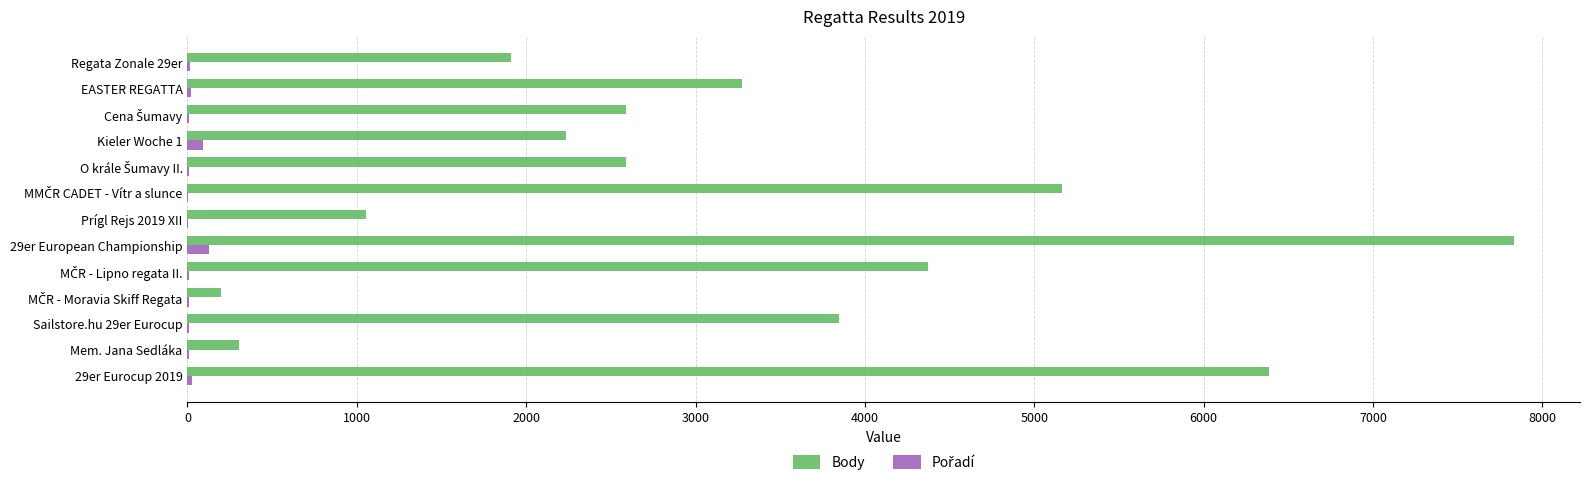

Is it true that Body equals 840 at EASTER REGATTA?

False